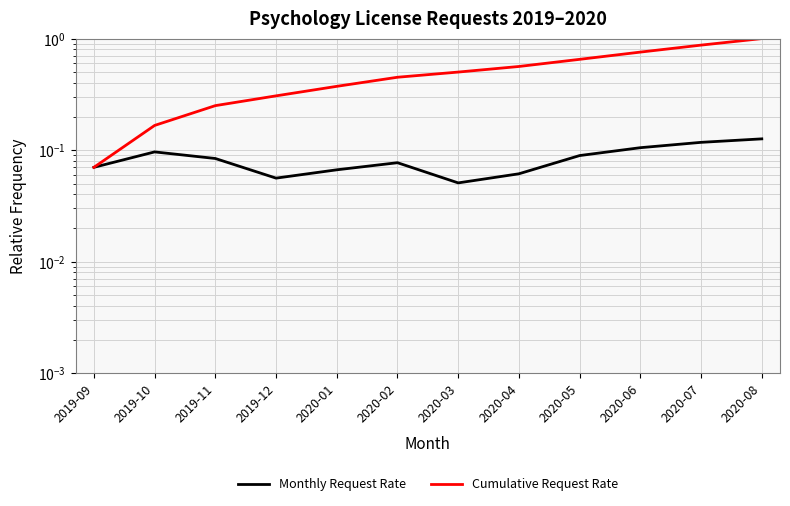

At which category does Monthly Request Rate reach its first local peak?

2019-10